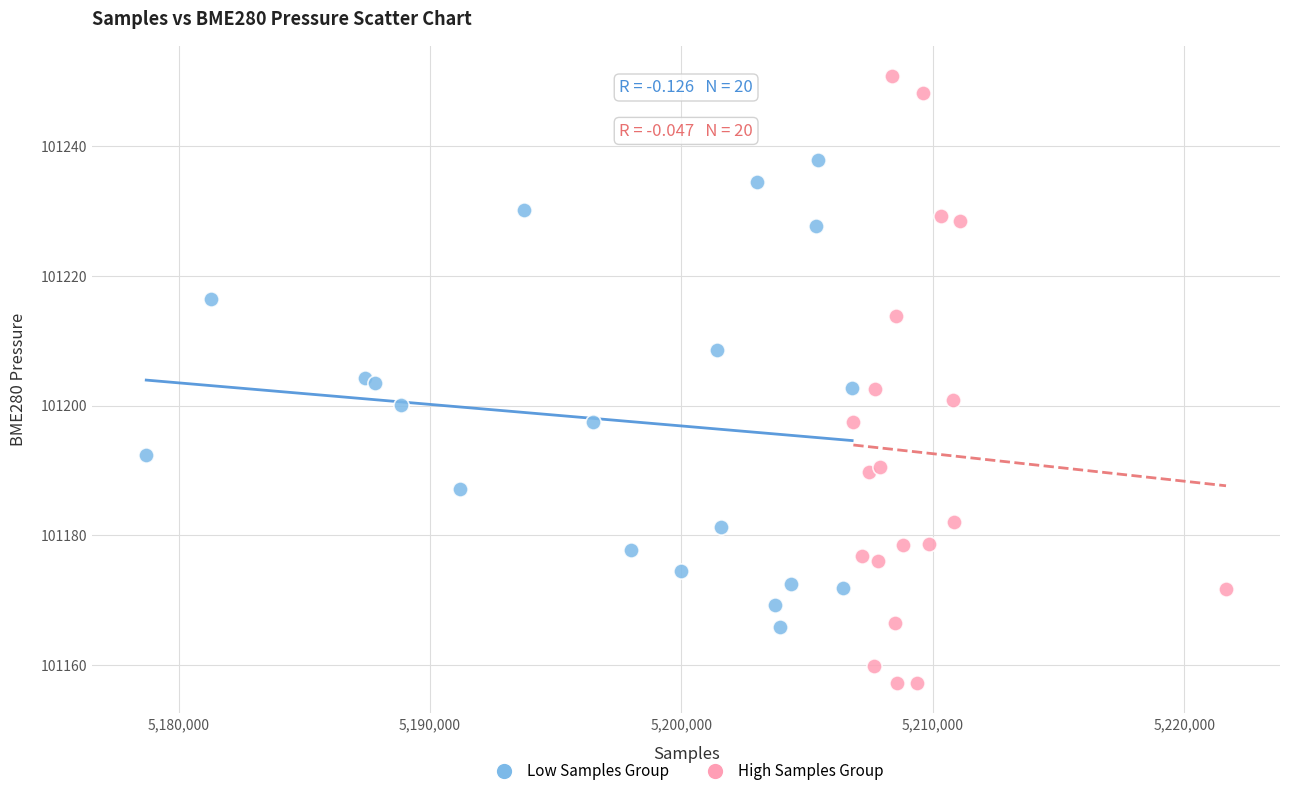

Which series reaches the minimum Y coordinate?

High Samples Group